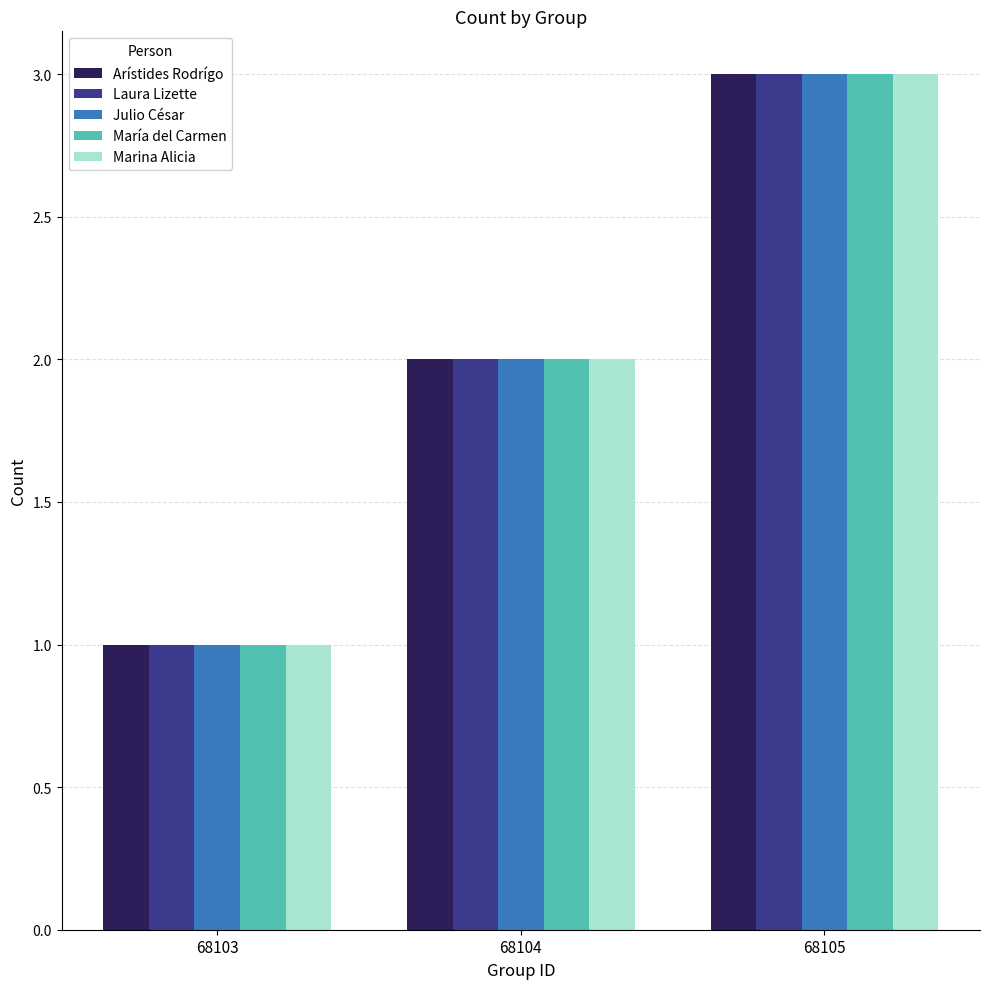

At which category does the chart reach its minimum across all series?

68103